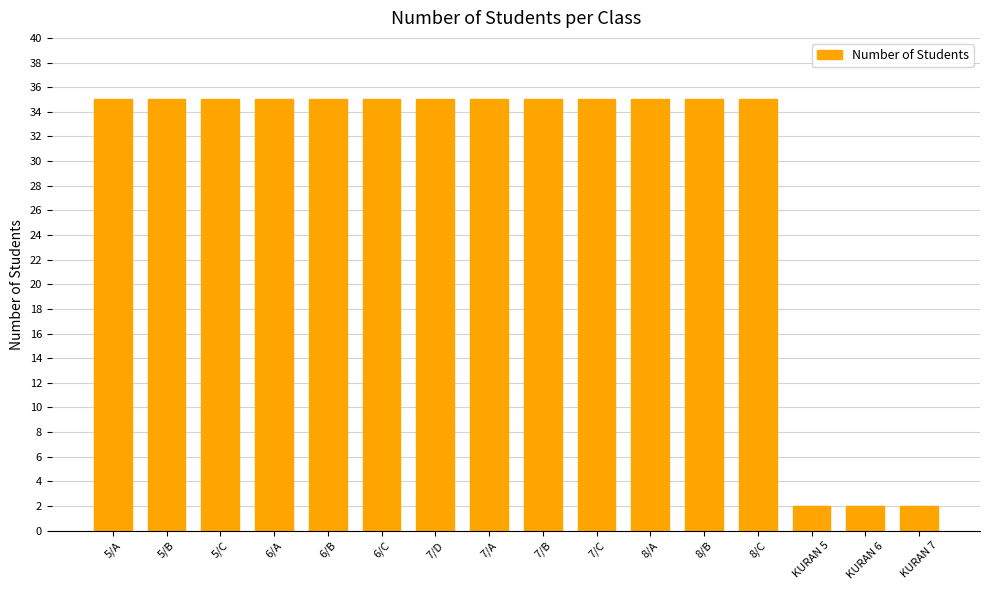

The chart shows a value of 35 at 6/B. True or false?

True